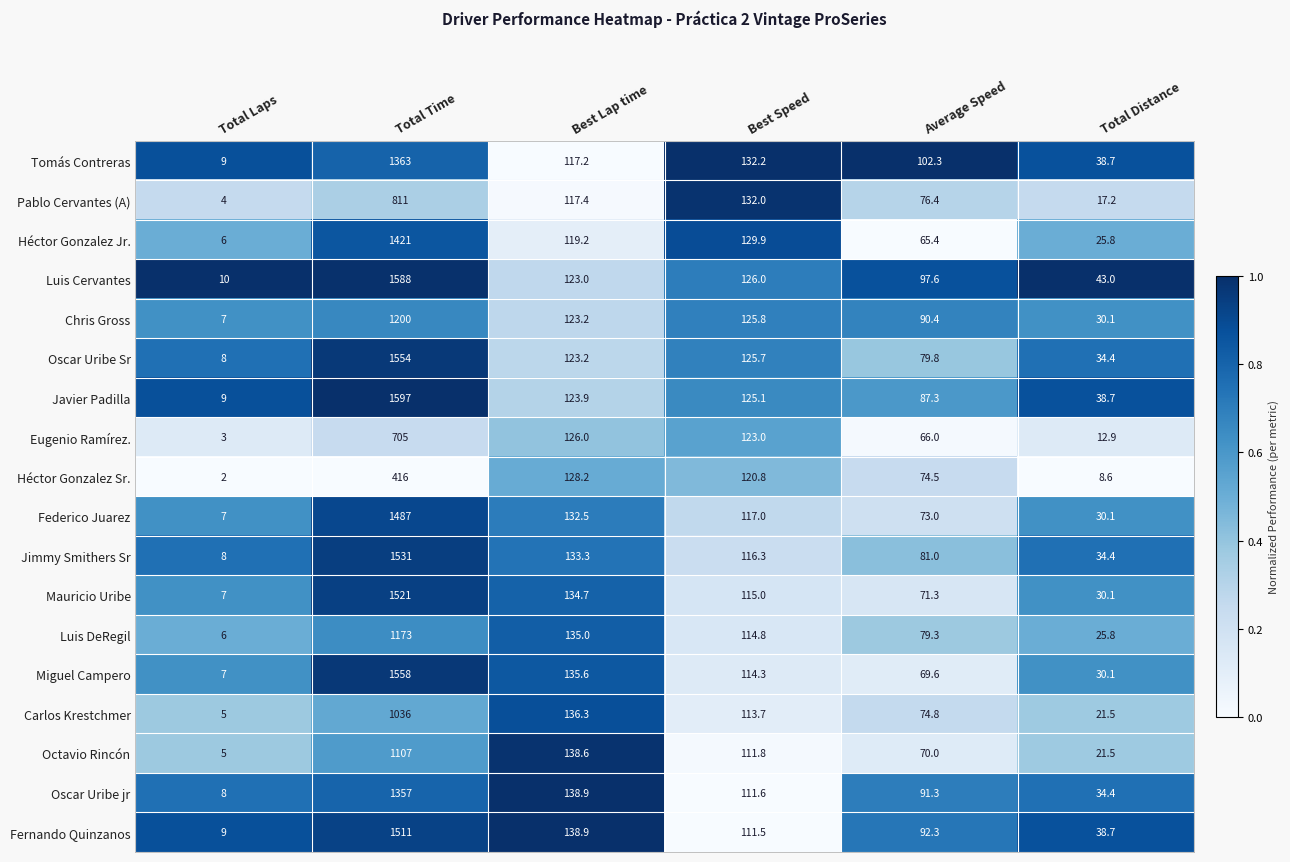

True or false: Oscar Uribe Sr has a value of 34.4 at Total Distance.

True